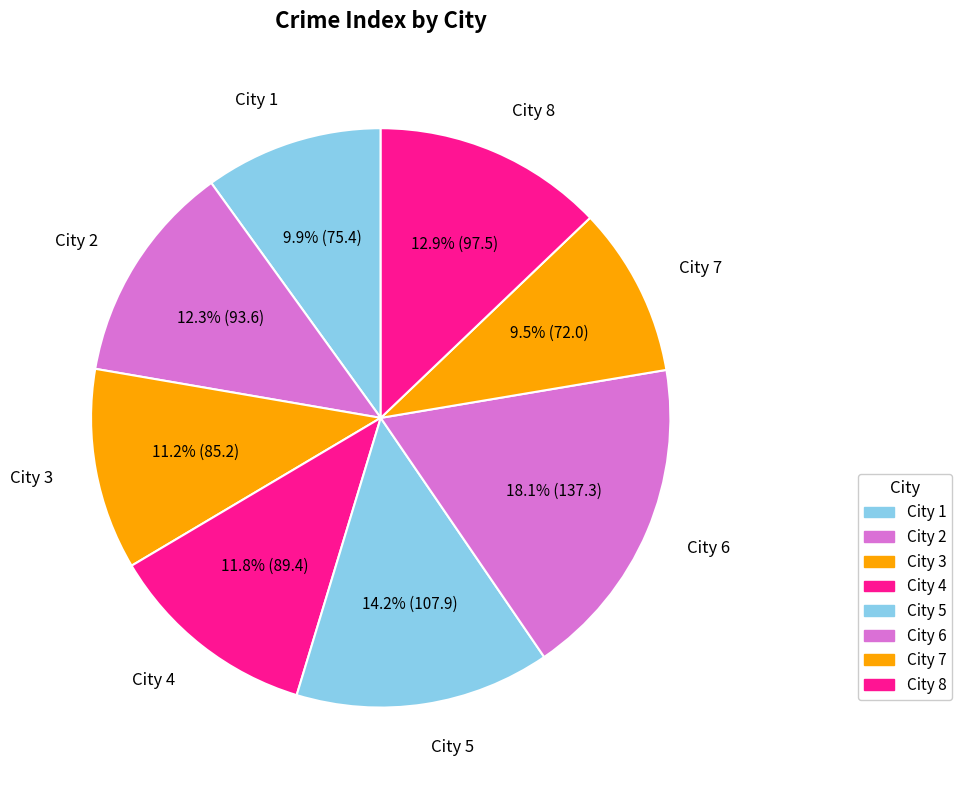

Approximately how many times larger is the value at City 8 compared to City 7?

1.4